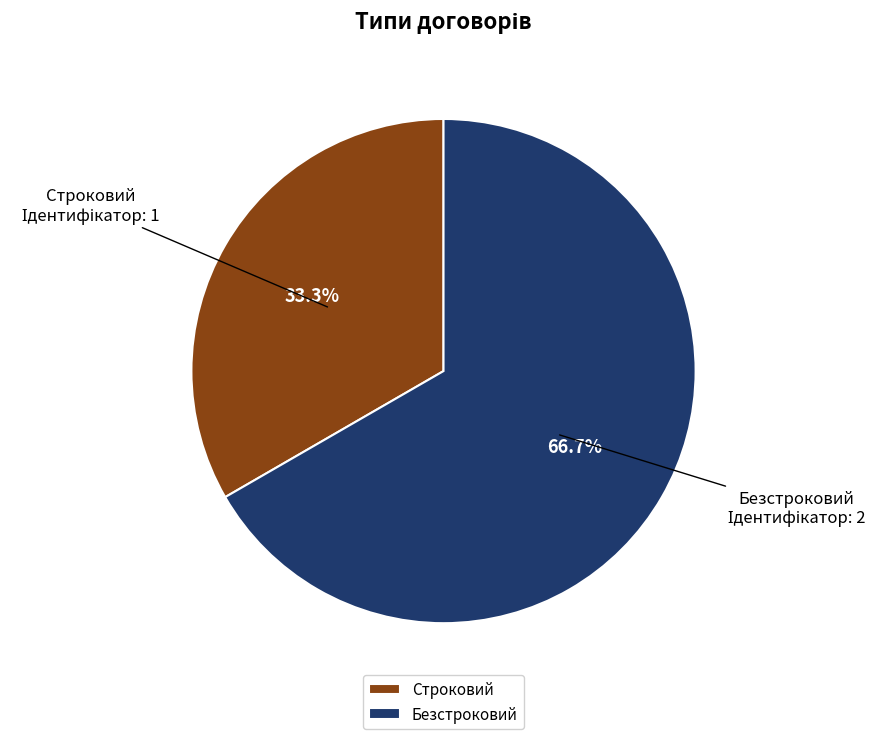

How much of the chart is everything except Безстроковий?

33.3%